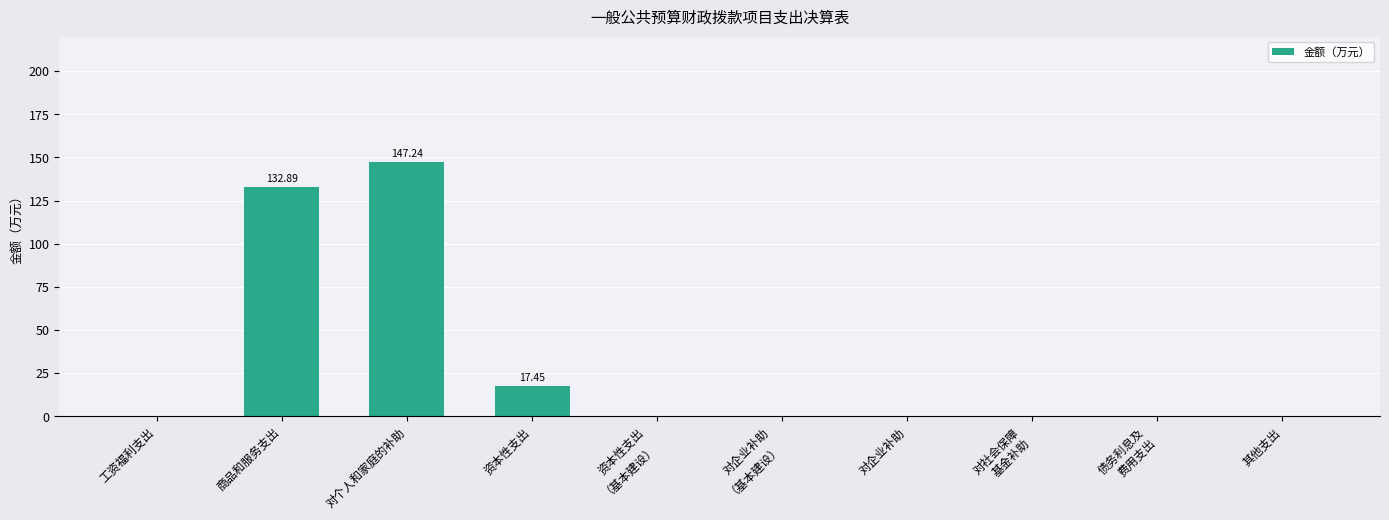

Is it true that the value at 资本性支出
（基本建设） is 0.0?

True